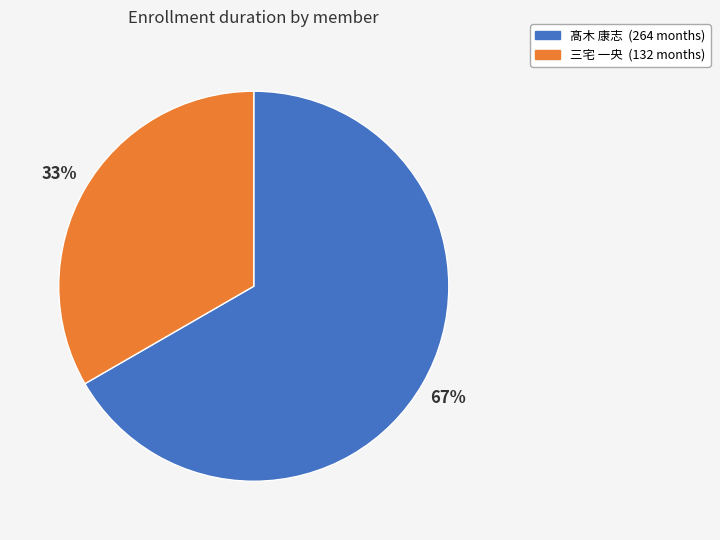

Is there a majority slice in this chart?

Yes